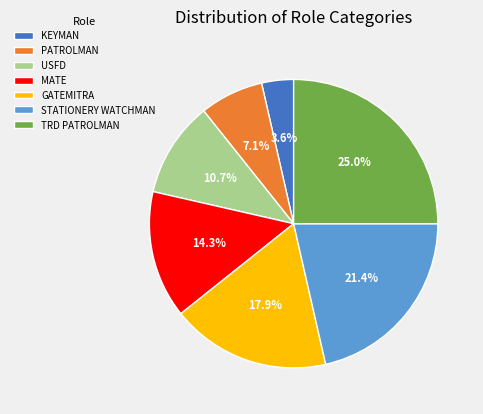

Between TRD PATROLMAN and MATE, which is larger?

TRD PATROLMAN